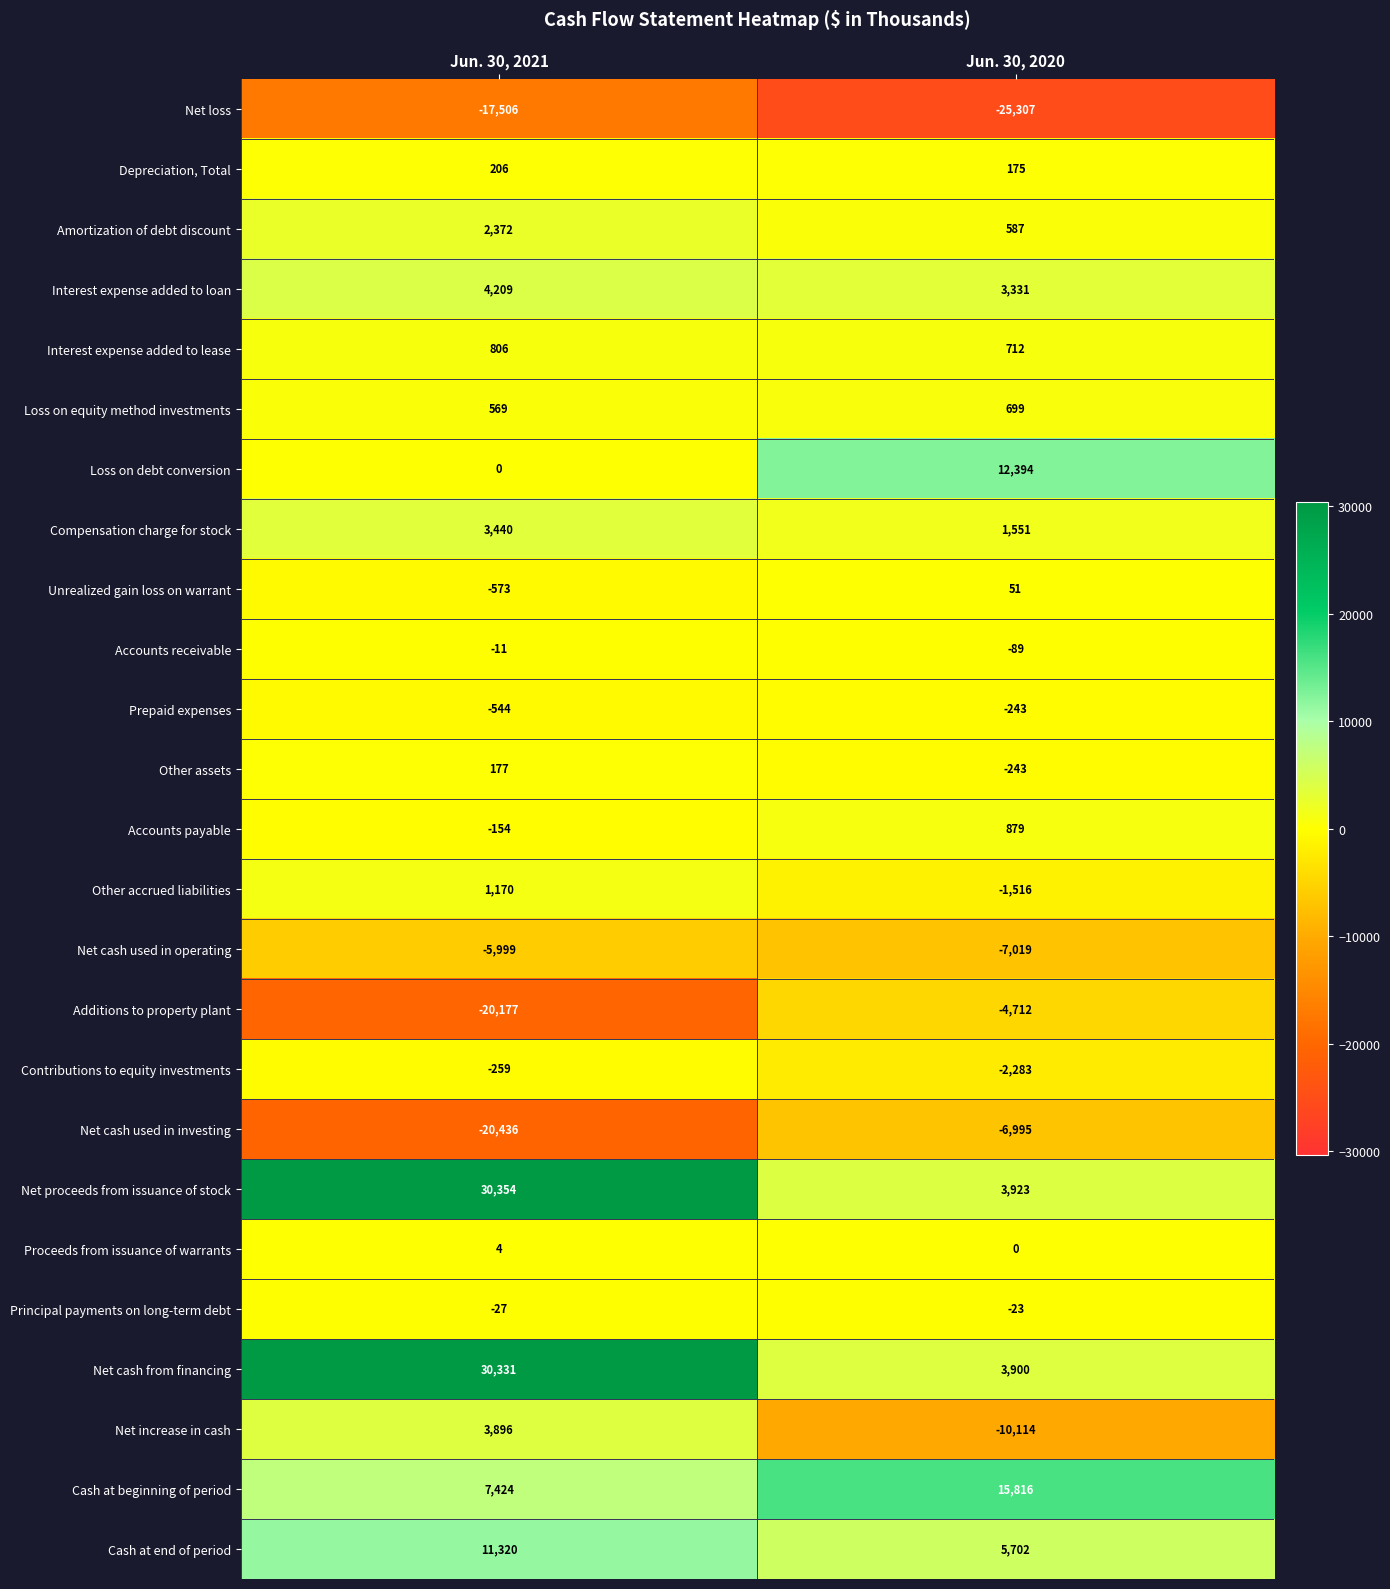

What is the average value of the Net increase in cash series?

-3109